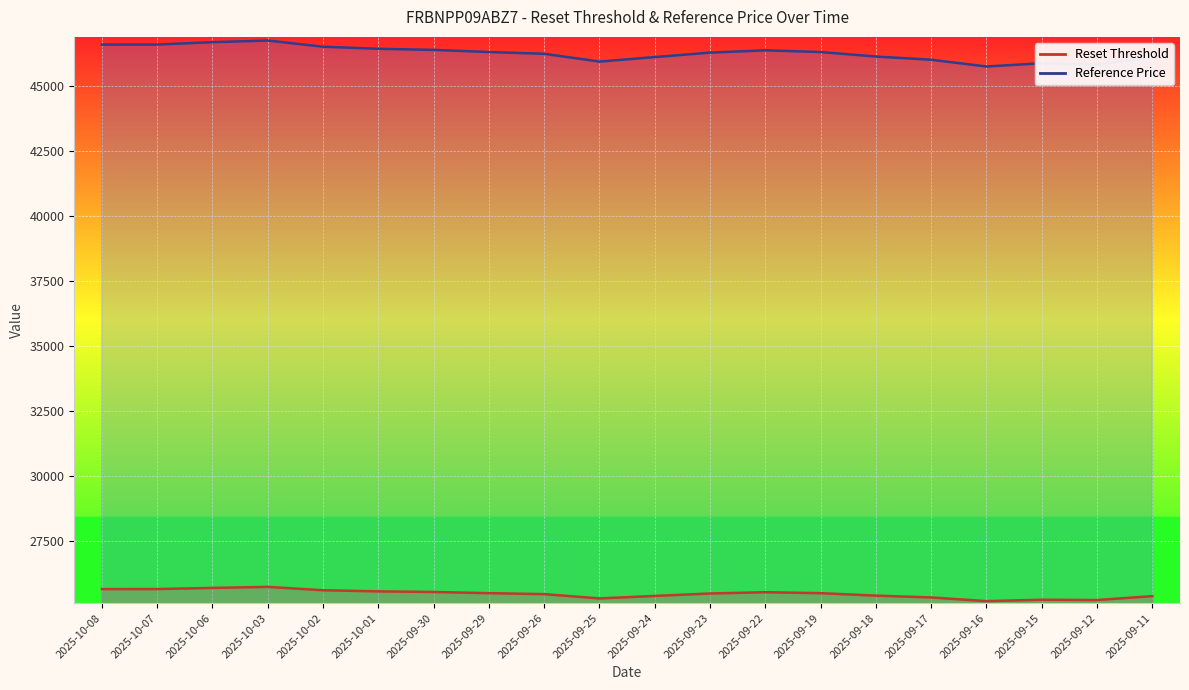

Reading right to left, extract all data points from this chart.

Reset Threshold: 2025-09-11=25359.4	2025-09-12=25208.8	2025-09-15=25220.7	2025-09-16=25166.8	2025-09-17=25308.3	2025-09-18=25378.2	2025-09-19=25473.4	2025-09-22=25509.8	2025-09-23=25461.0	2025-09-24=25366.7	2025-09-25=25271.0	2025-09-26=25436.0	2025-09-29=25473.8	2025-09-30=25518.8	2025-10-01=25542.6	2025-10-02=25585.8	2025-10-03=25715.3	2025-10-06=25675.8	2025-10-07=25631.6	2025-10-08=25631.0
Reference Price: 2025-09-11=46108.0	2025-09-12=45834.2	2025-09-15=45883.4	2025-09-16=45757.9	2025-09-17=46018.3	2025-09-18=46142.2	2025-09-19=46315.3	2025-09-22=46381.5	2025-09-23=46292.8	2025-09-24=46121.3	2025-09-25=45947.3	2025-09-26=46247.3	2025-09-29=46316.1	2025-09-30=46397.9	2025-10-01=46441.1	2025-10-02=46519.7	2025-10-03=46758.3	2025-10-06=46695.0	2025-10-07=46603.0	2025-10-08=46601.8